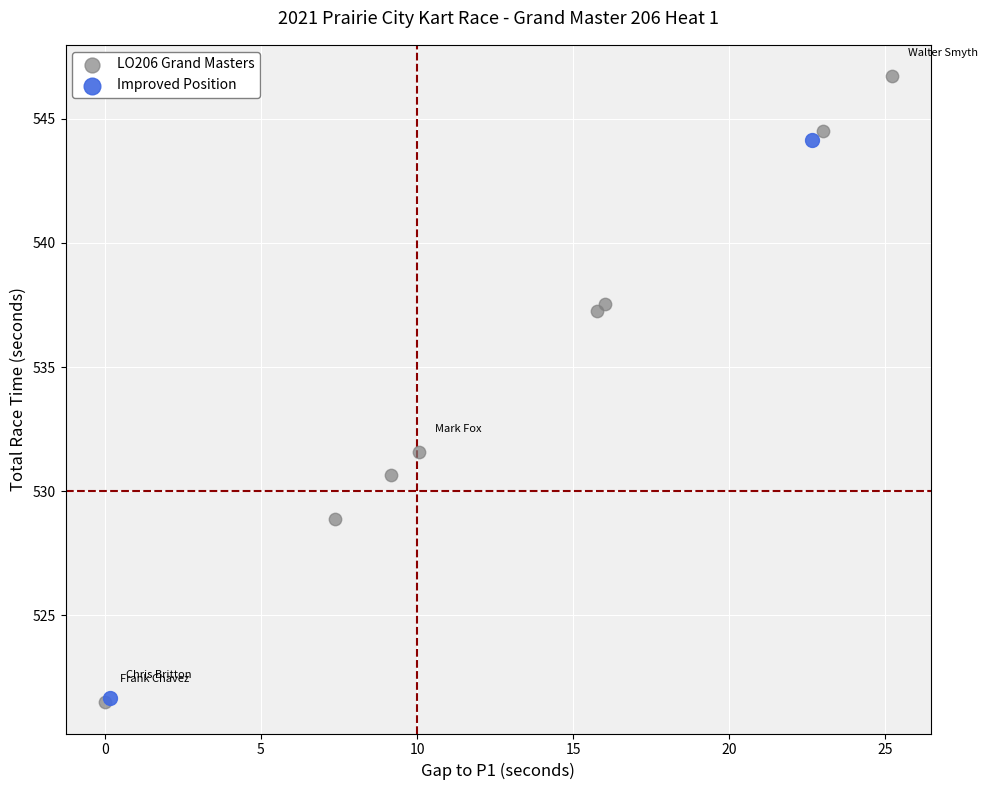

What are all the series names shown in the legend?

LO206 Grand Masters, Improved Position